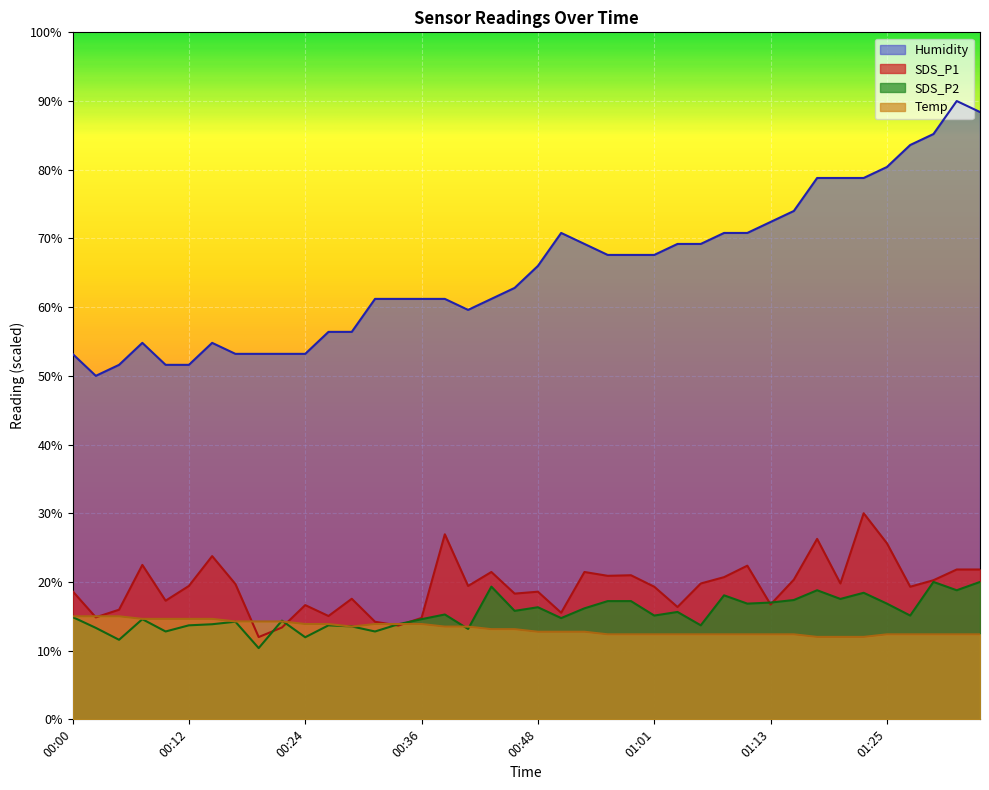

True or false: Humidity and SDS_P2 cross at least once.

False